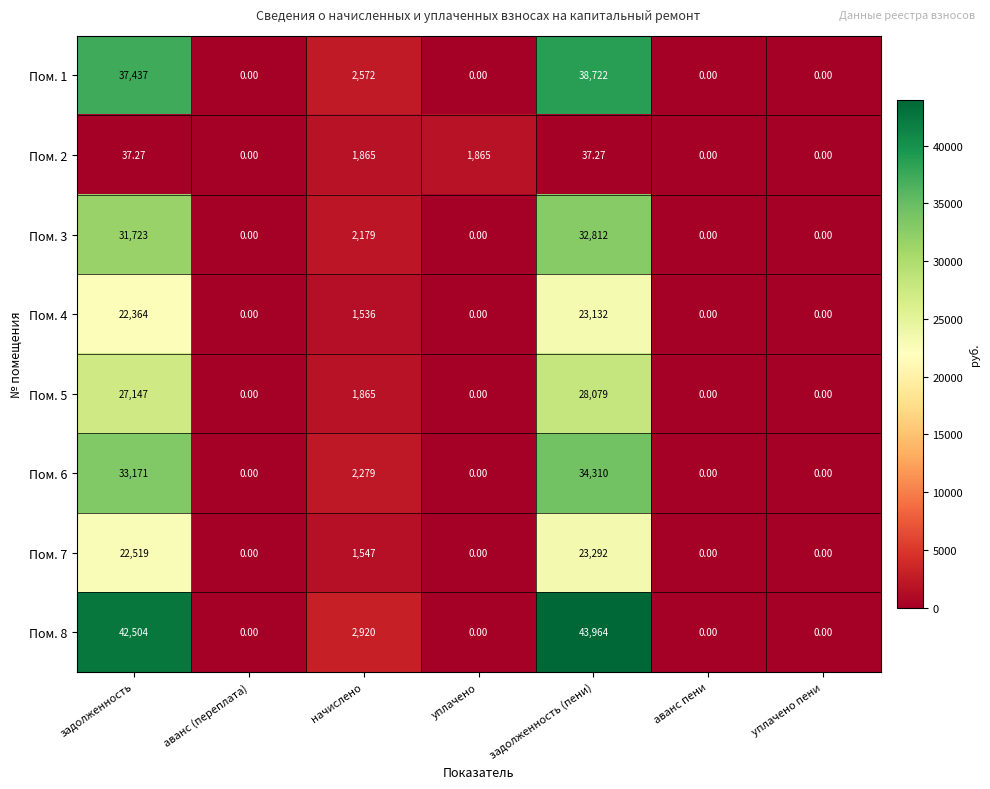

Where is Пом. 5 nearest to the value 14039?

начислено